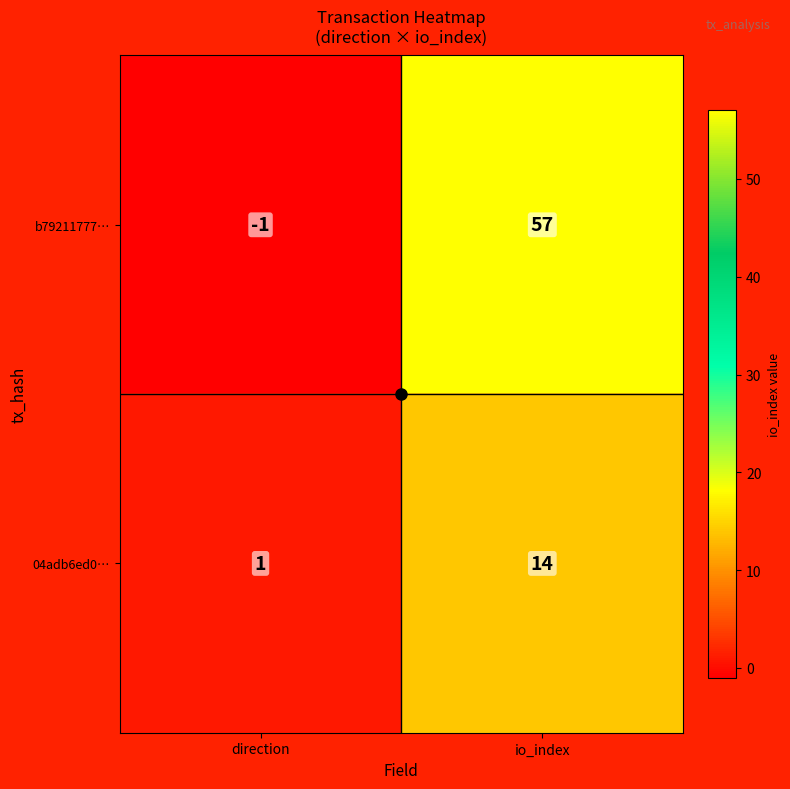

At direction, list the series in order from largest to smallest.

04adb6ed0…, b79211777…